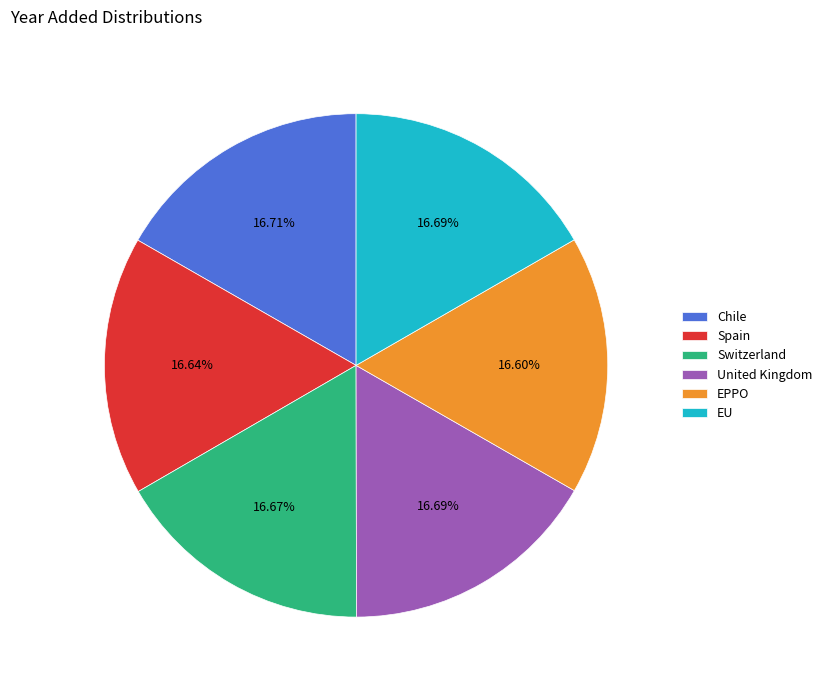

To the nearest percent, what portion does Switzerland represent?

17%